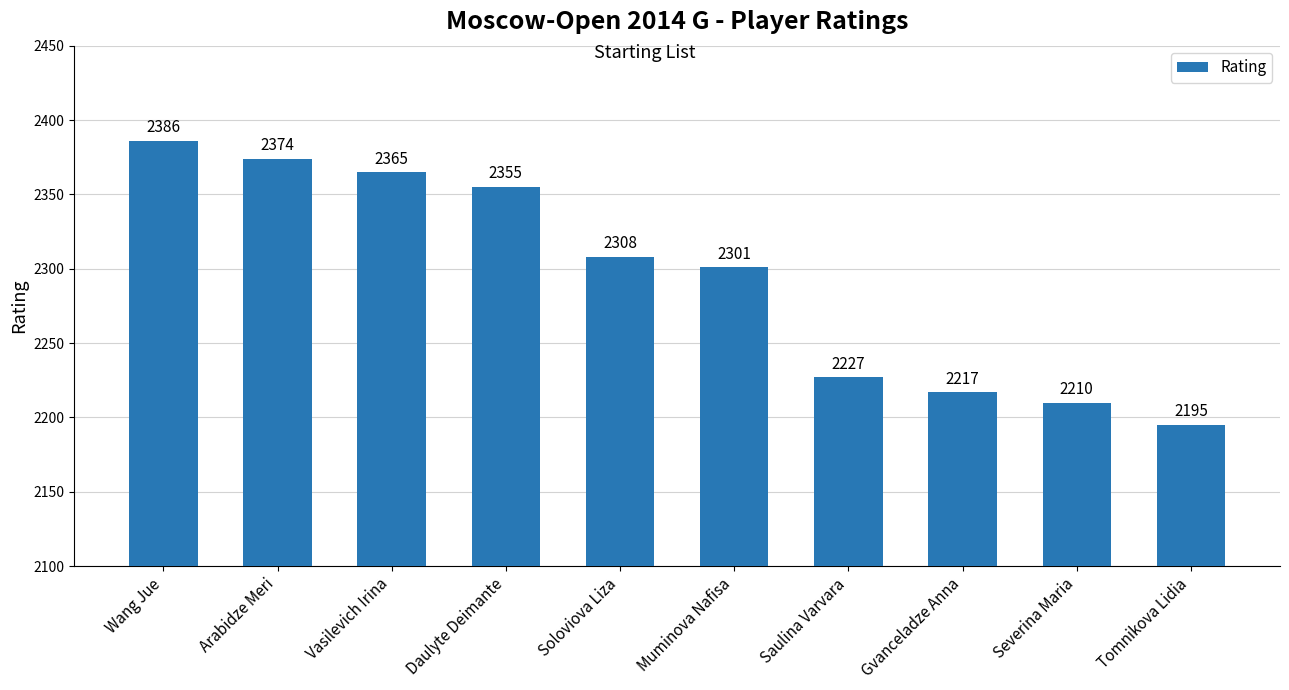

At which label is the value closest to 2290?

Muminova Nafisa